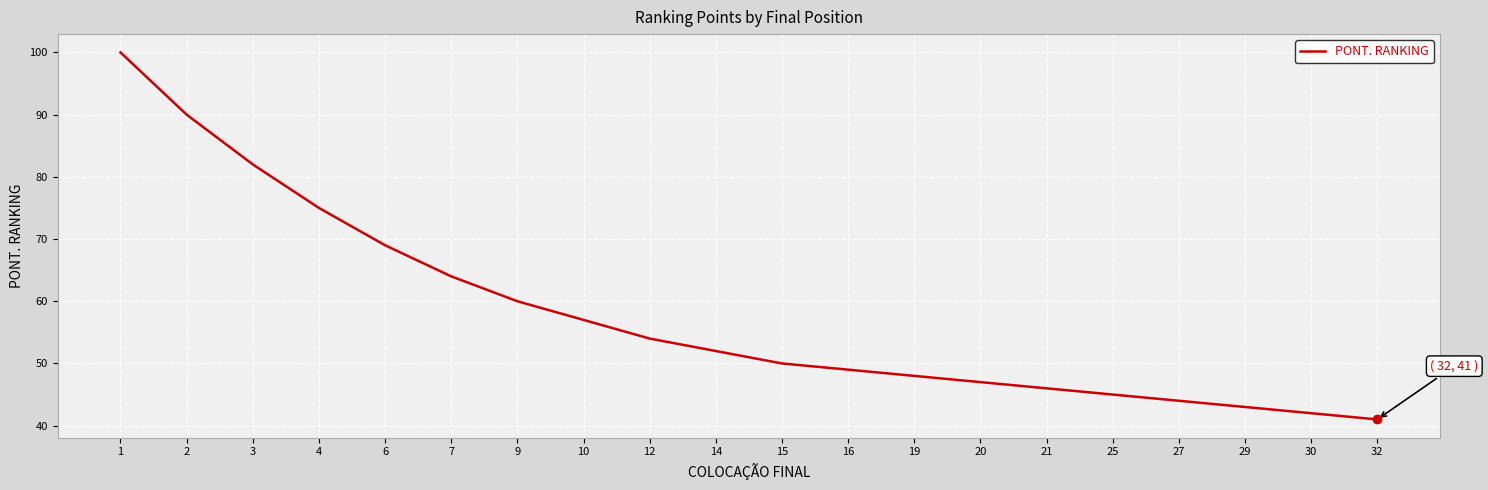

What is the difference between the maximum and minimum values?

59